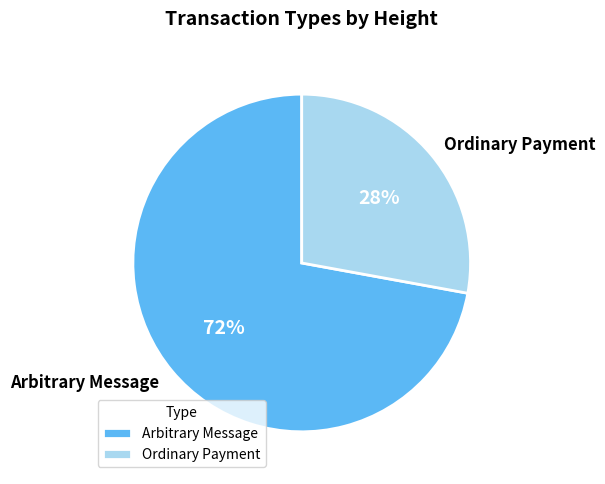

To the nearest percent, what percentage of the pie is Arbitrary Message?

72%